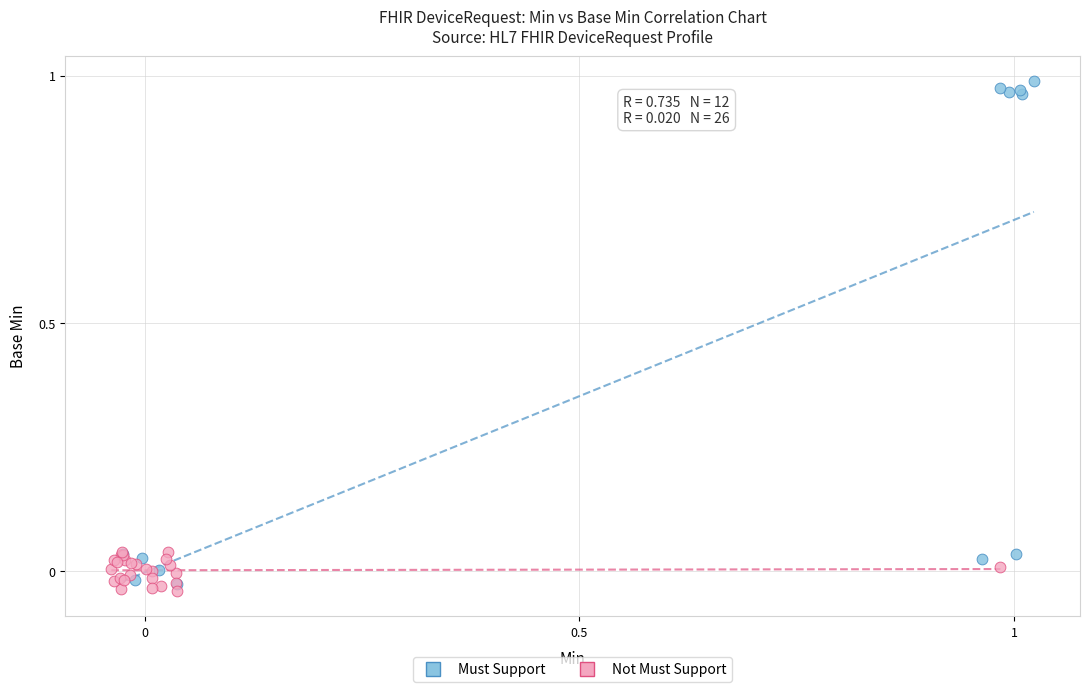

Which series contains the highest Y value?

Must Support